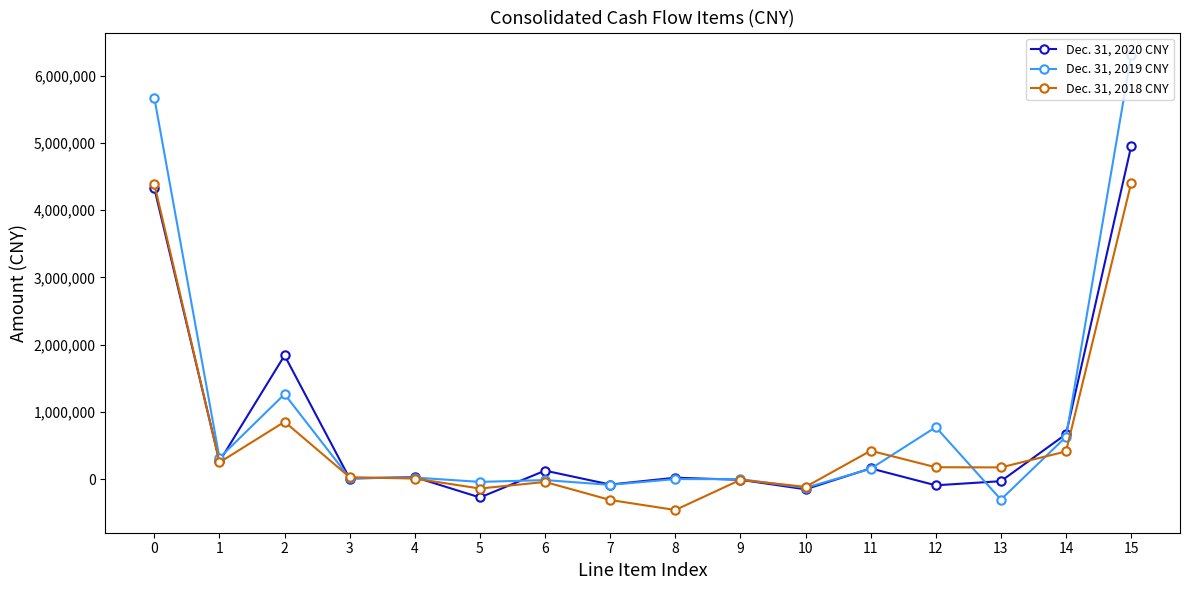

The Dec. 31, 2018 CNY series shows 2103494 at 0. True or false?

False